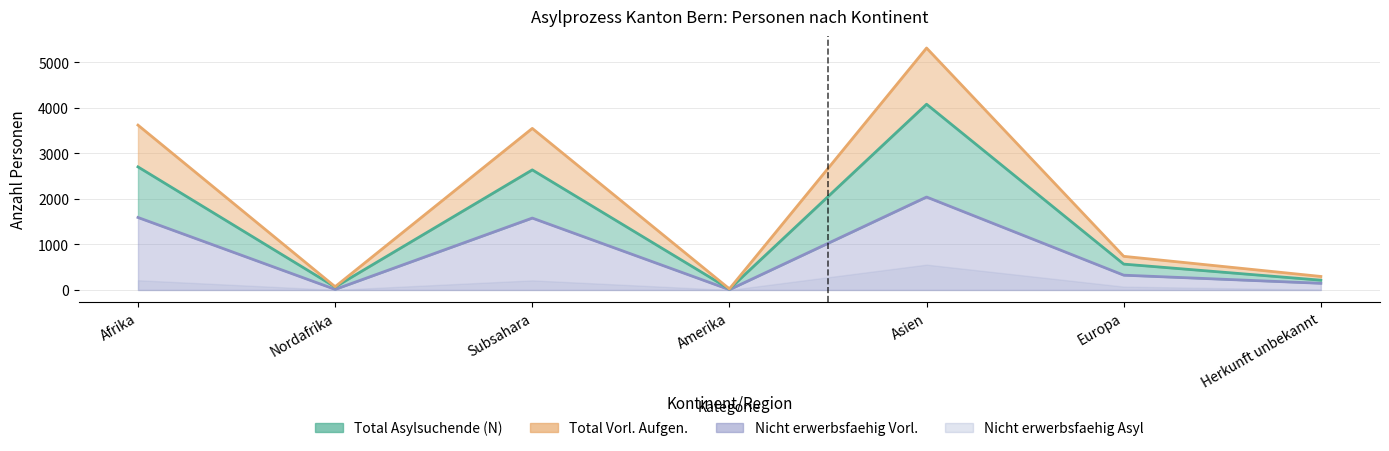

Where is the first local minimum for Erwerbsfaehig Asyl?

Nordafrika